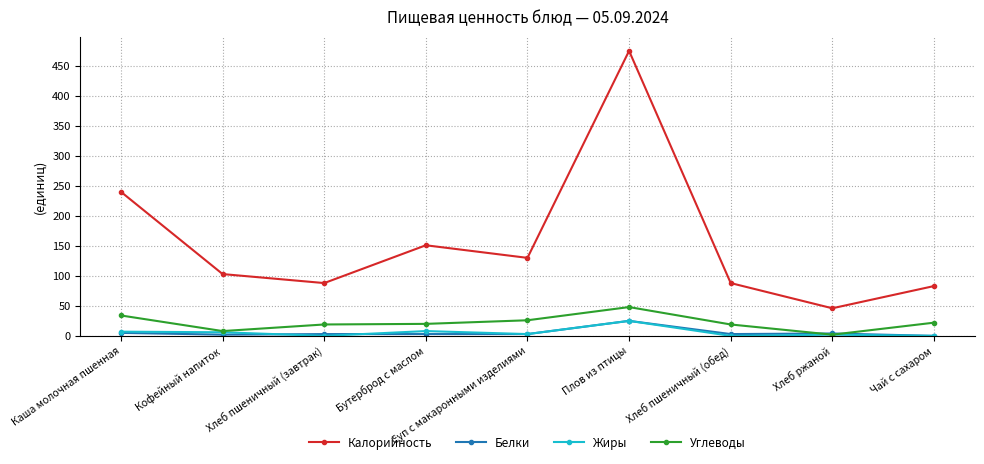

True or false: Белки and Калорийность cross at least once.

False